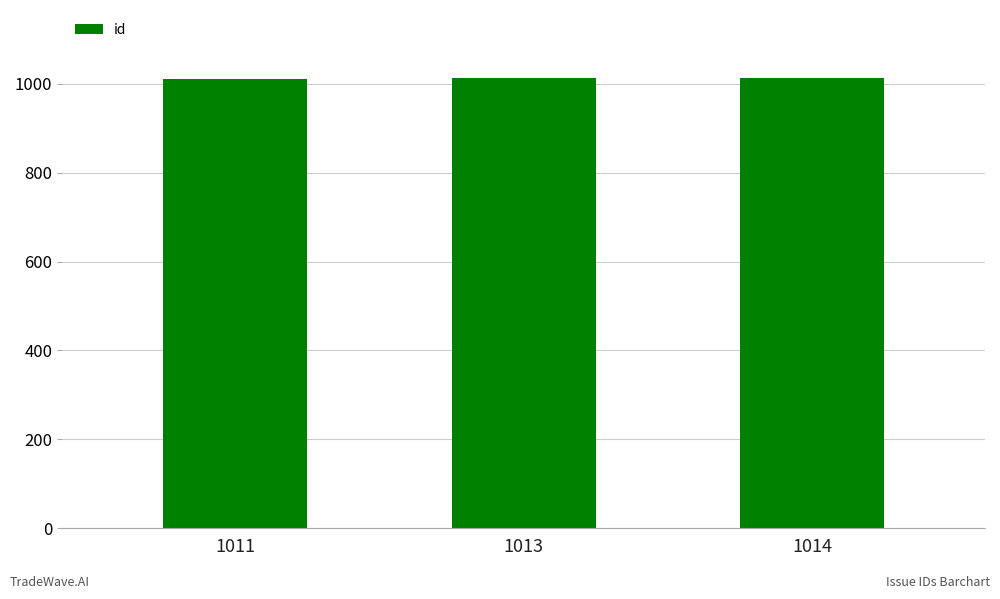

The value at 1014 is 1014. True or false?

True